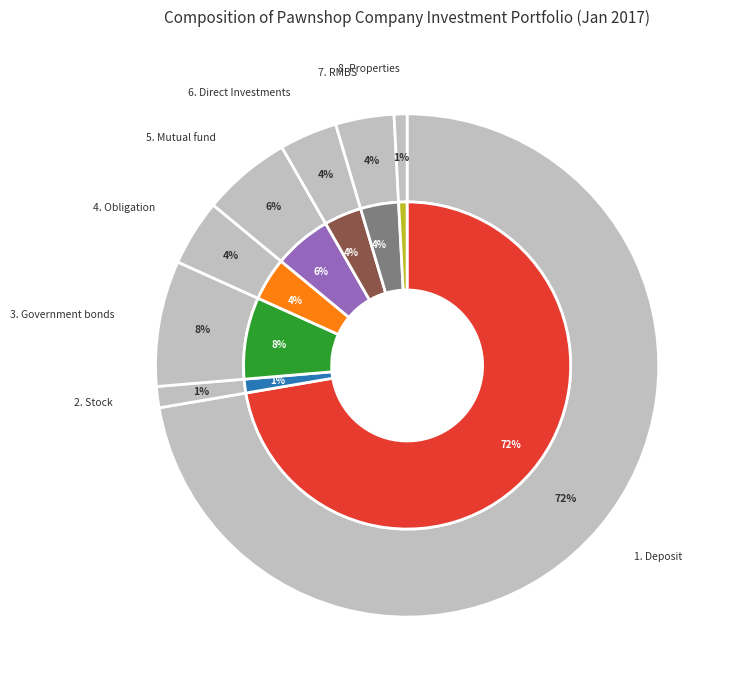

Which has a higher value, 7. RMBS or 2. Stock?

7. RMBS